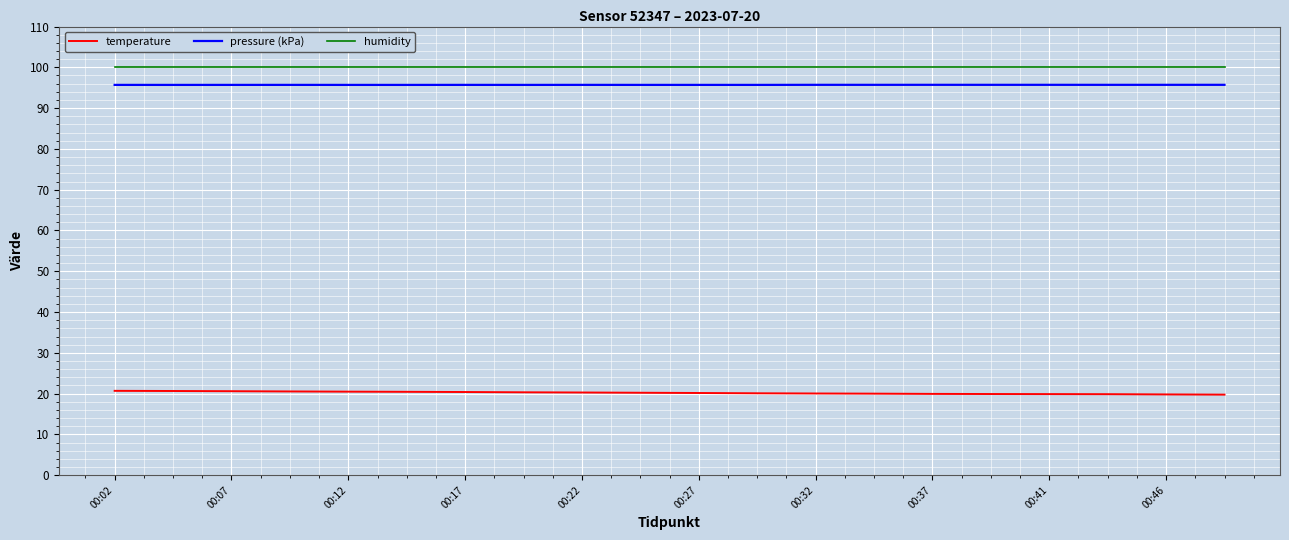

What is the greatest value displayed?

100.0